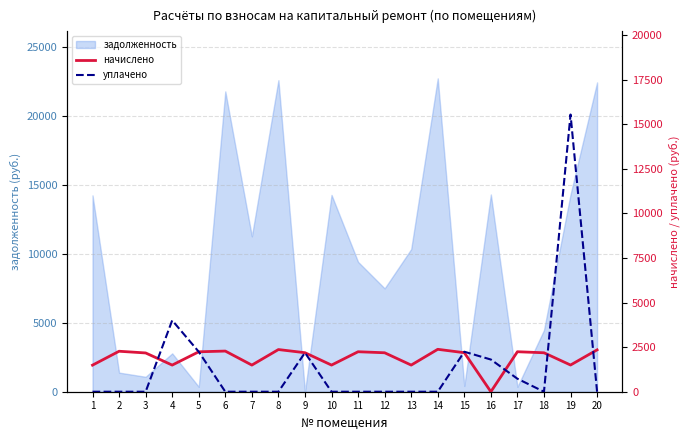

What is the value of the начислено point at the 3rd from the left?

2173.9